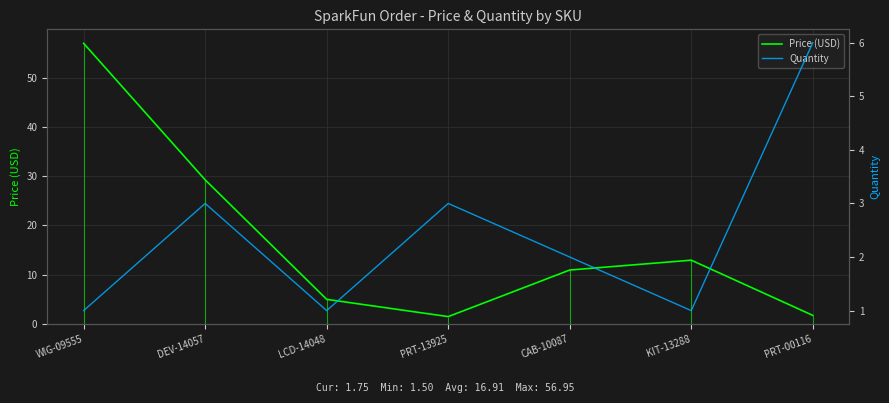

How many times do Price (USD) and Quantity cross each other?

3